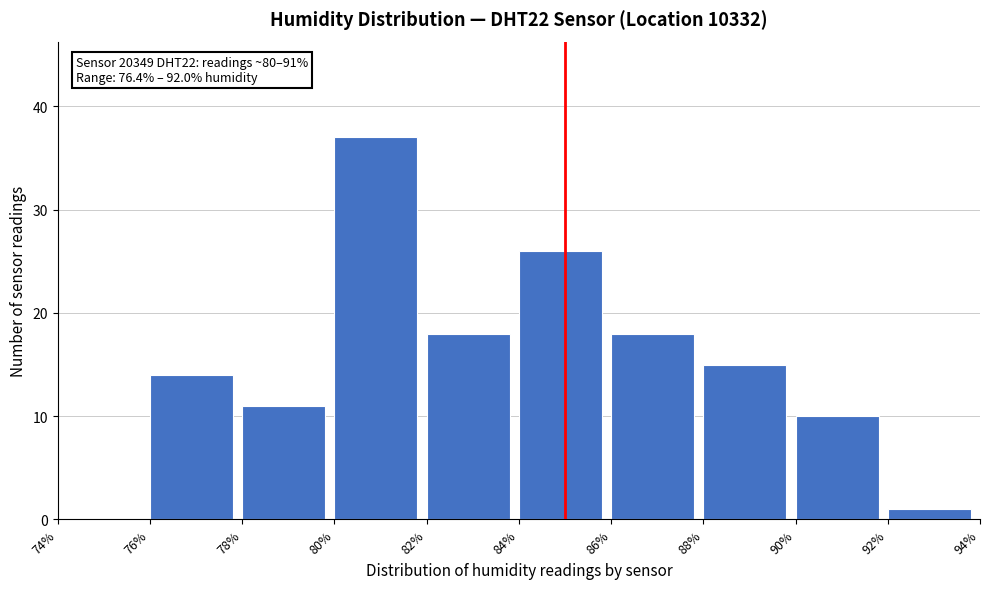

Over which range of the x-axis is the bar tallest?

80% to 82%